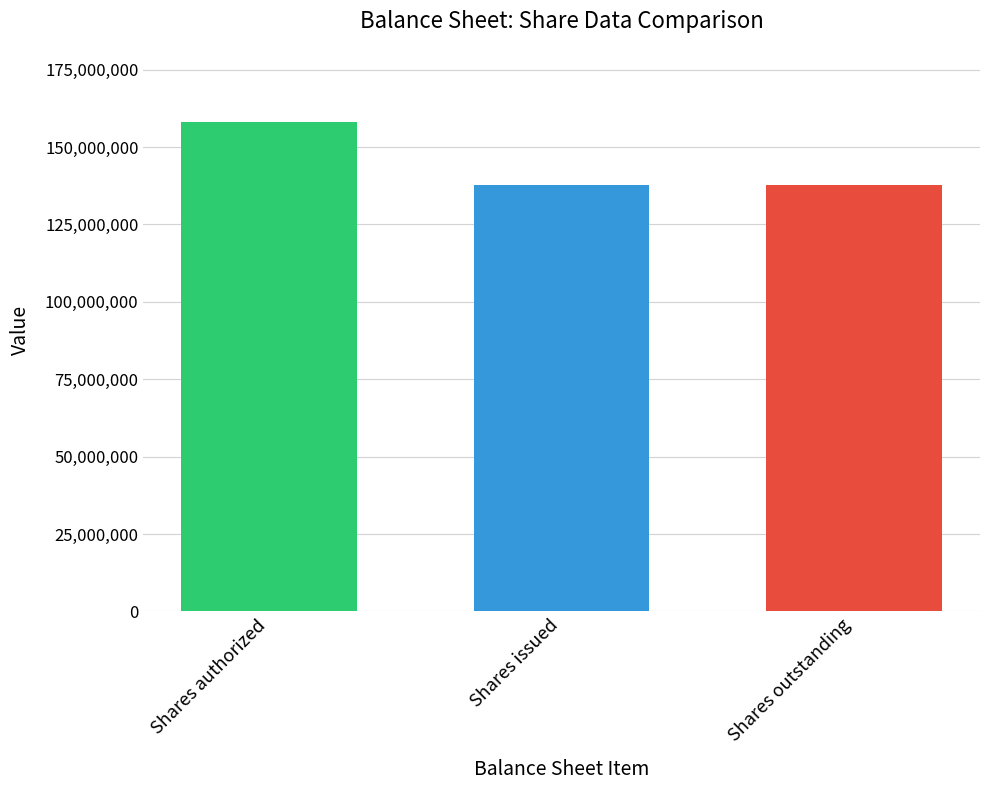

Reading left to right, list all the values displayed in this chart.

158000000	137764579	137764579